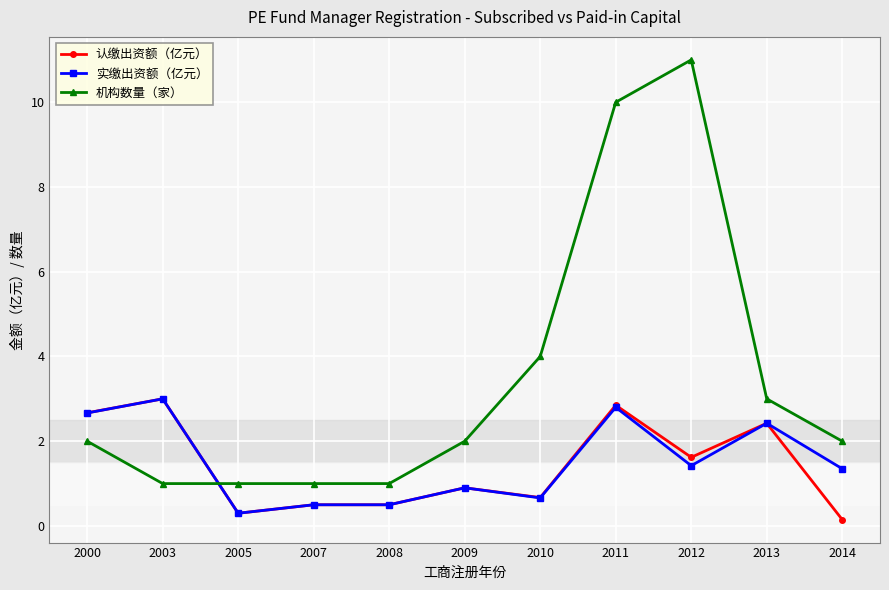

The 认缴出资额（亿元） series shows 1.2 at 2013. True or false?

False